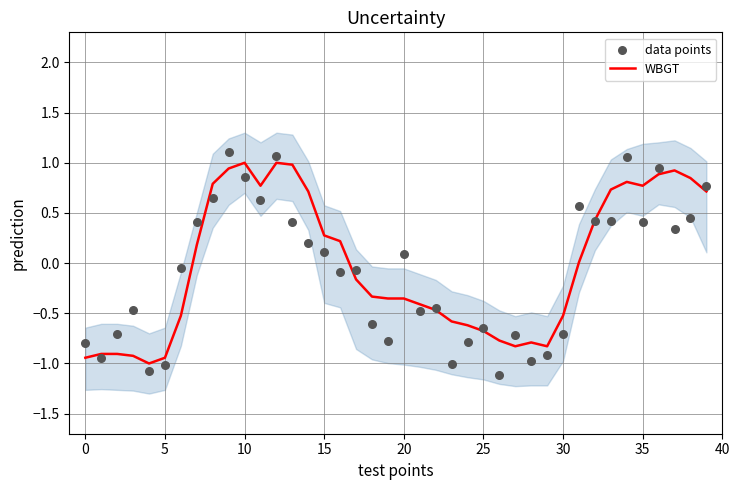

Is the value of data points at −5 greater than the value of WBGT at 24?

No